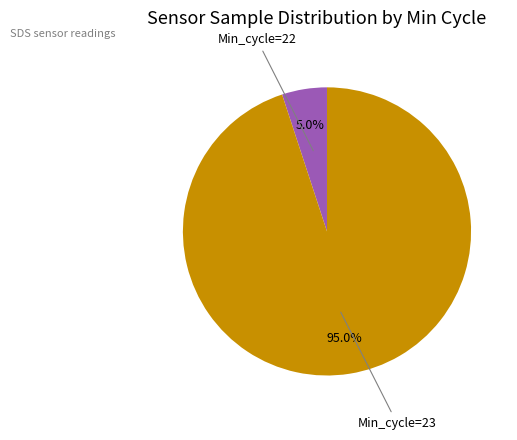

Does any single category account for the majority?

Yes